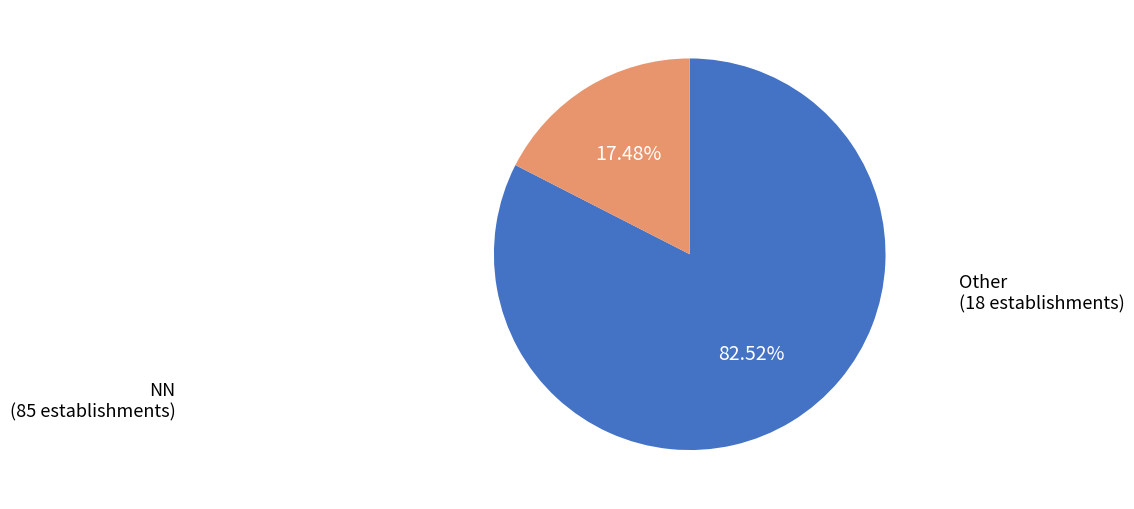

Count the number of slices in the pie.

2